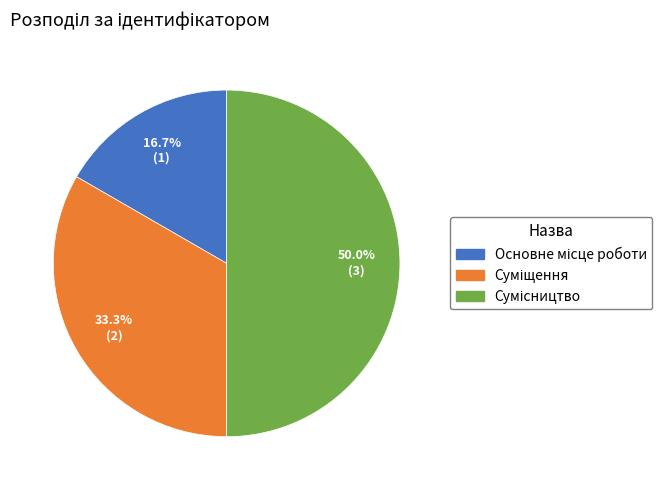

Is it true that Сумісництво is 57% of the pie?

False